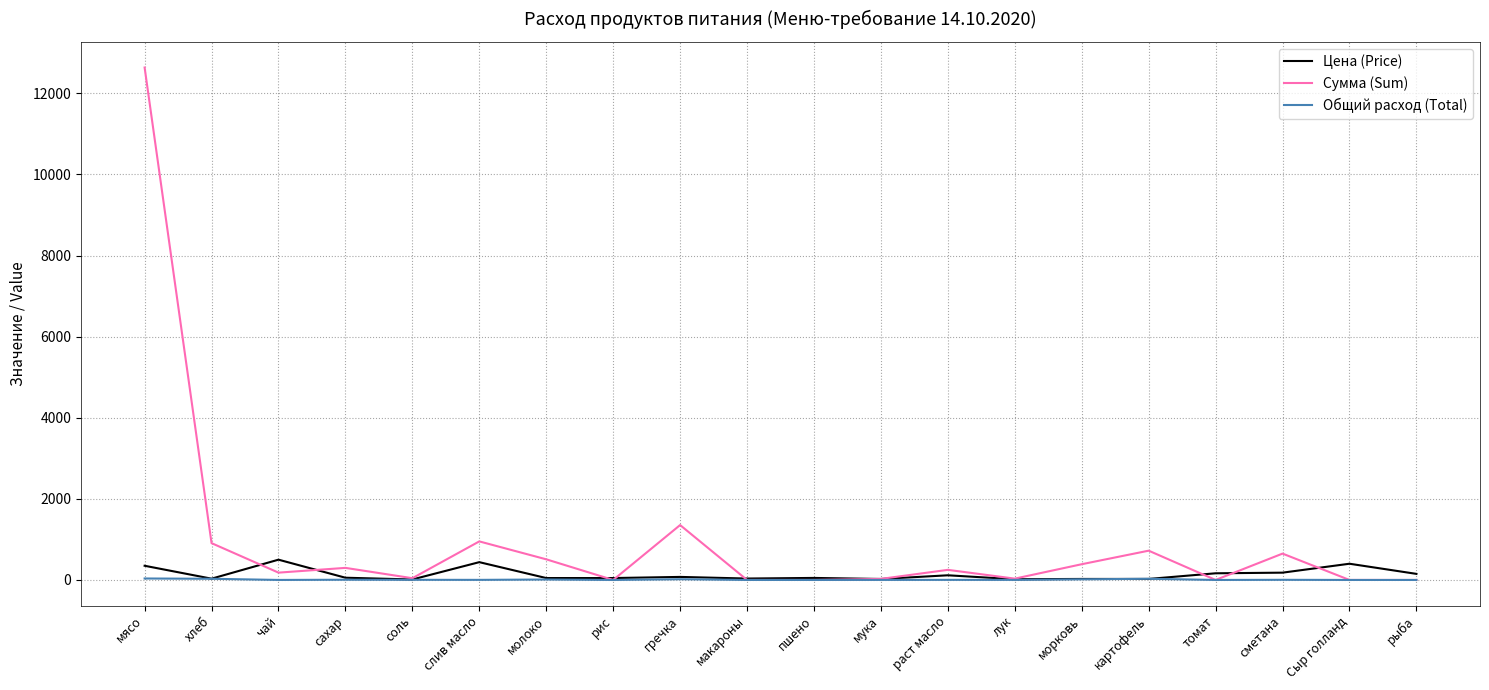

The value of Сумма (Sum) at мясо is 4684.0. True or false?

False